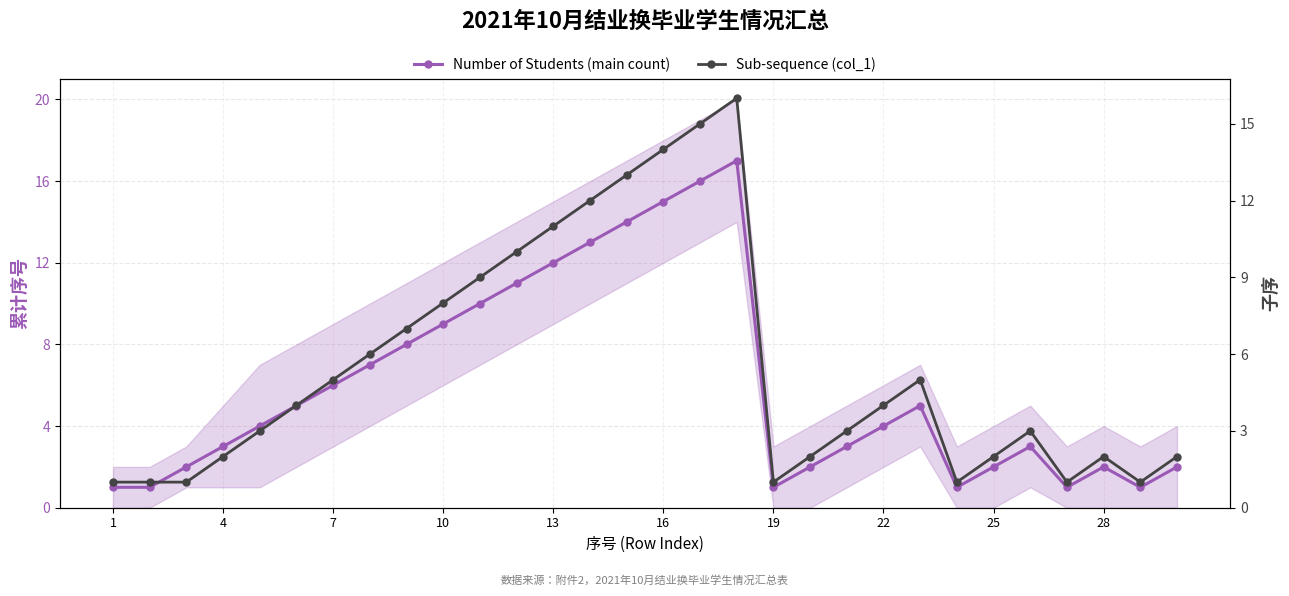

Is this an area chart (filled region under the line)?

No